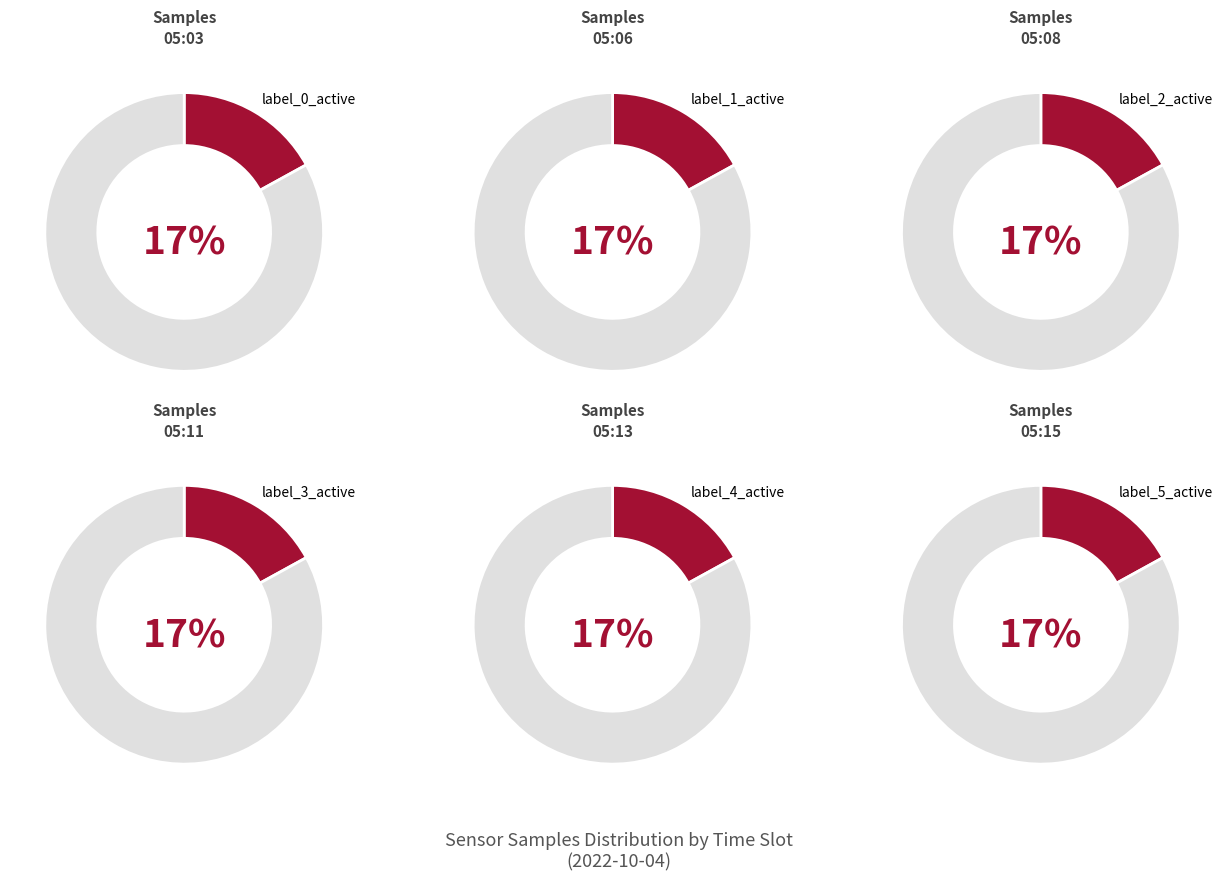

Is 05:03 the majority of the pie?

No